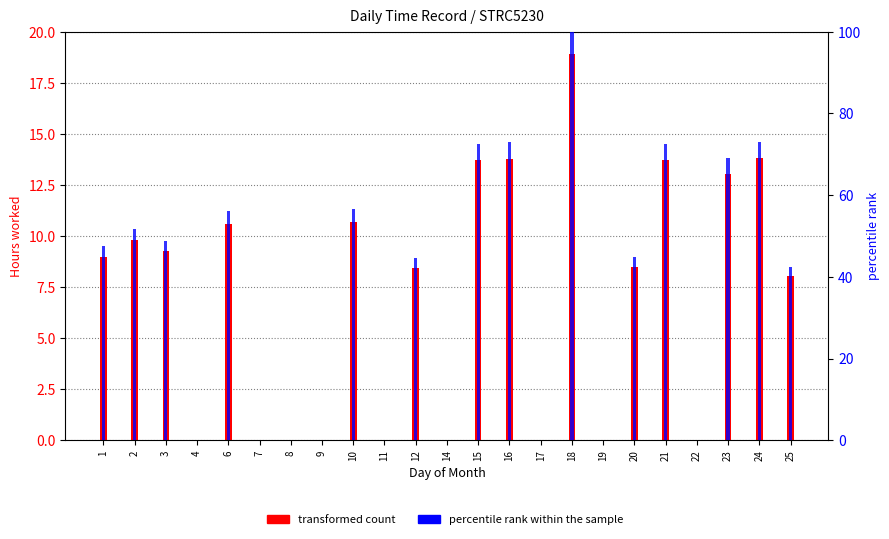

What is the difference between the maximum and minimum values in the transformed count series?

18.9